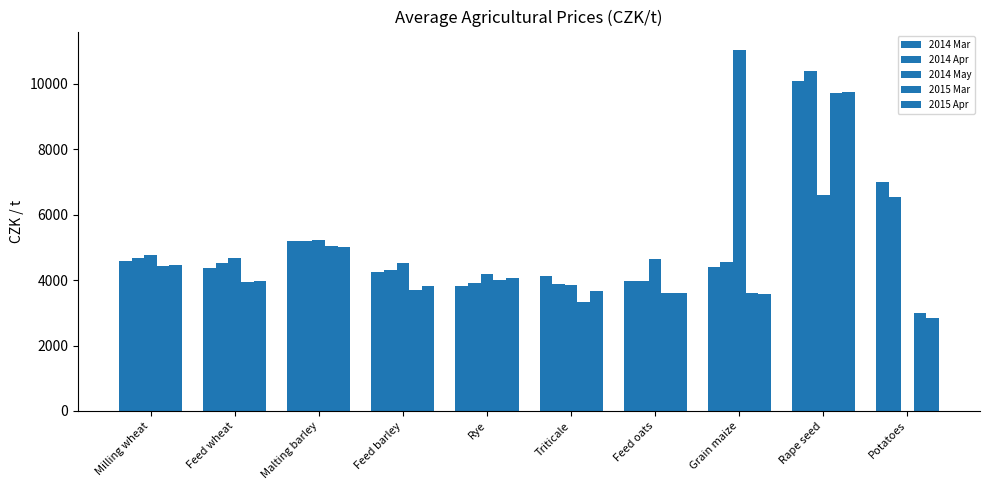

Which category has the lowest value across all series?

Potatoes